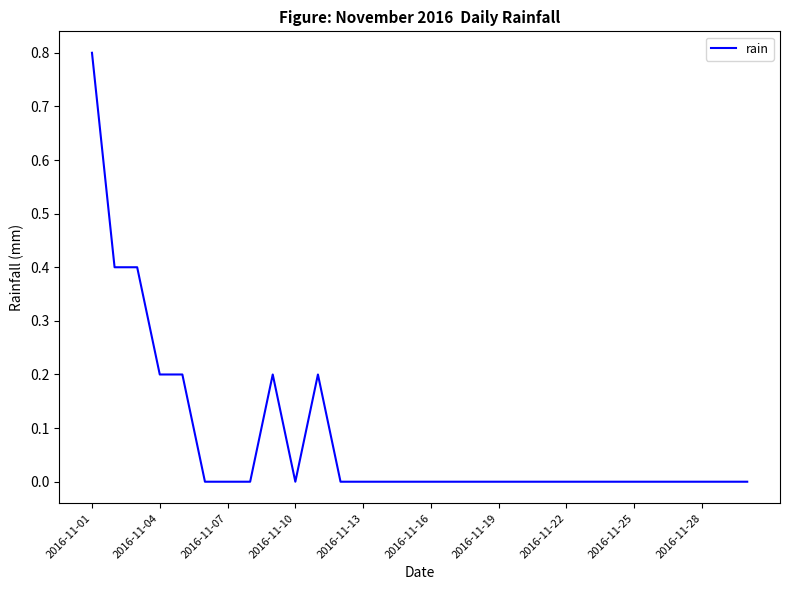

What is the greatest value displayed?

0.8